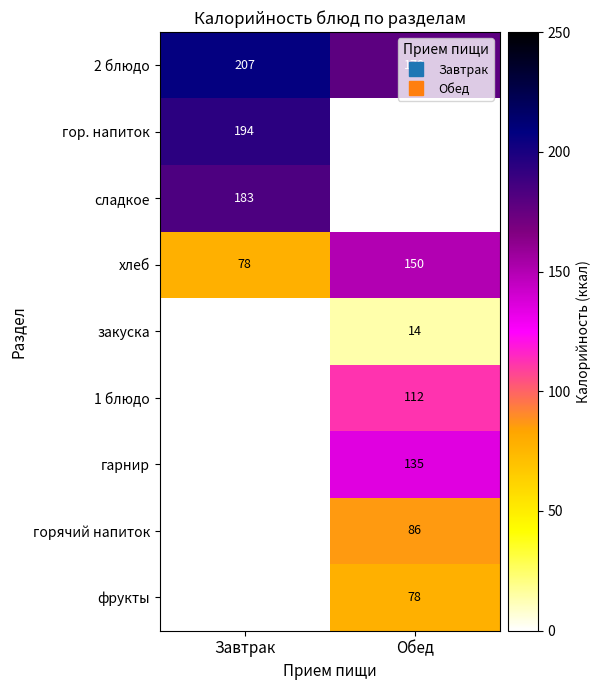

Between Завтрак and Обед, which is larger?

Завтрак